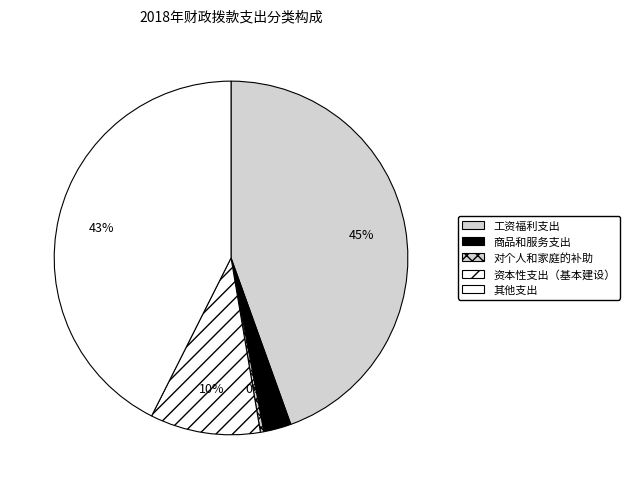

Do 对个人和家庭的补助 and 商品和服务支出 together represent more than half of the pie?

No